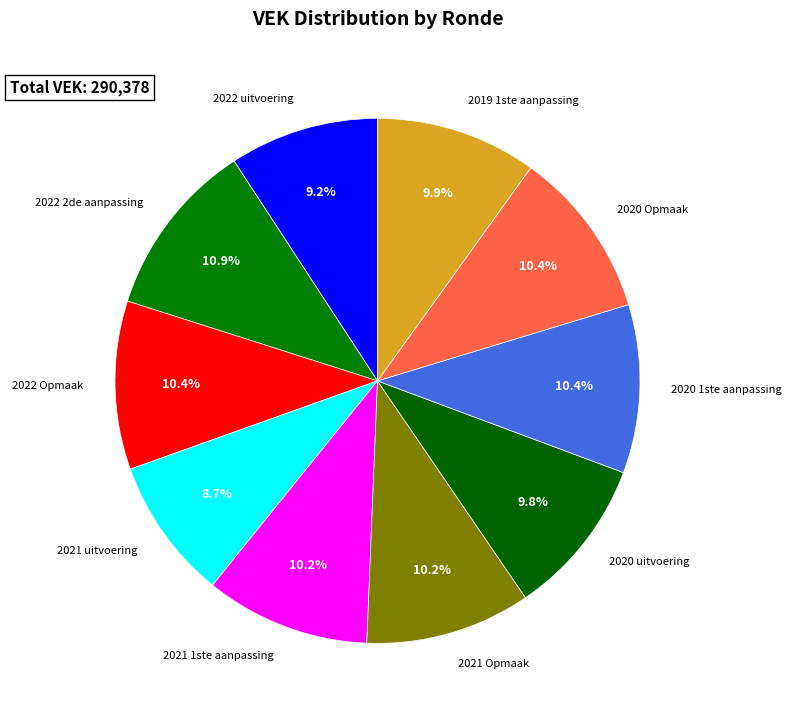

True or false: 2022 Opmaak accounts for 10% of the total.

True